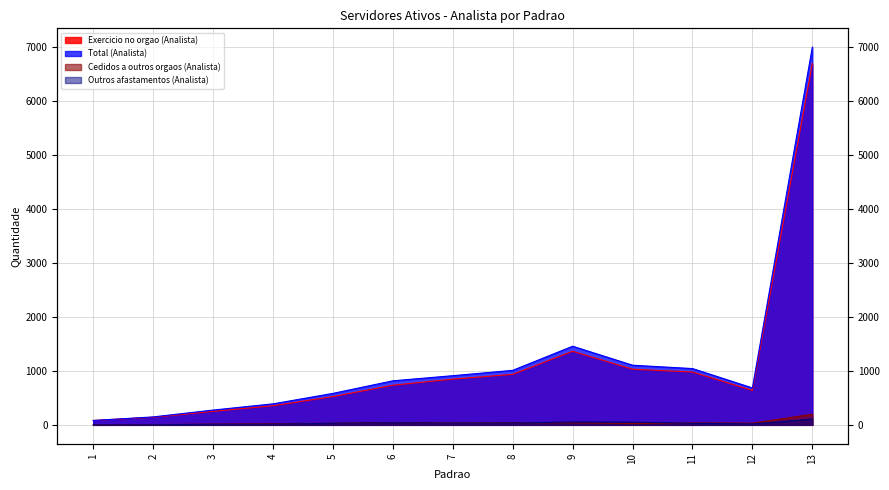

At which category does Cedidos a outros orgaos (Analista) reach its first local valley?

7